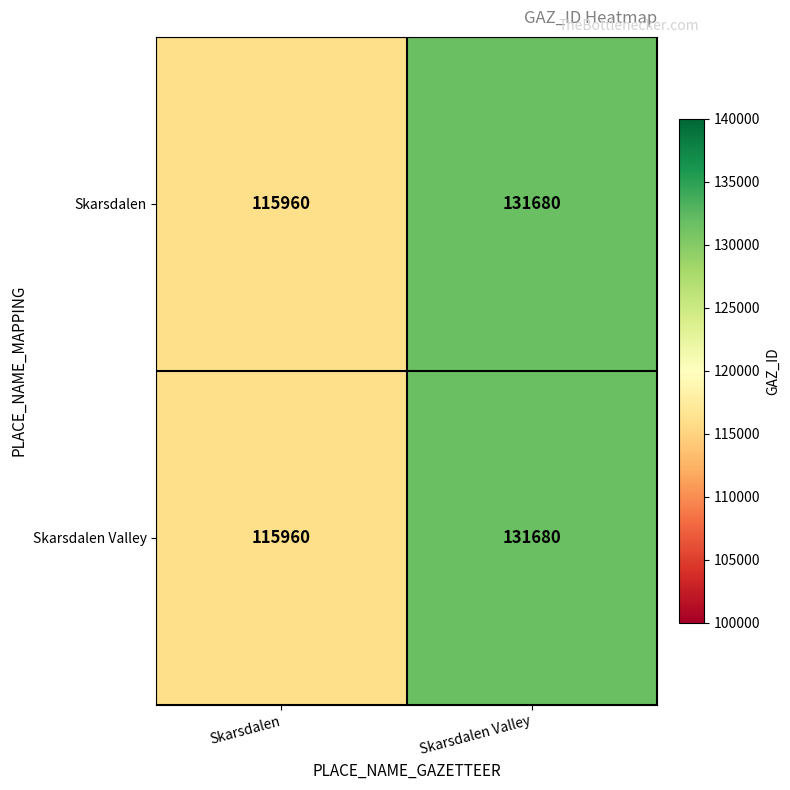

What is the approximate value of Skarsdalen at Skarsdalen, to the nearest 100?

116000